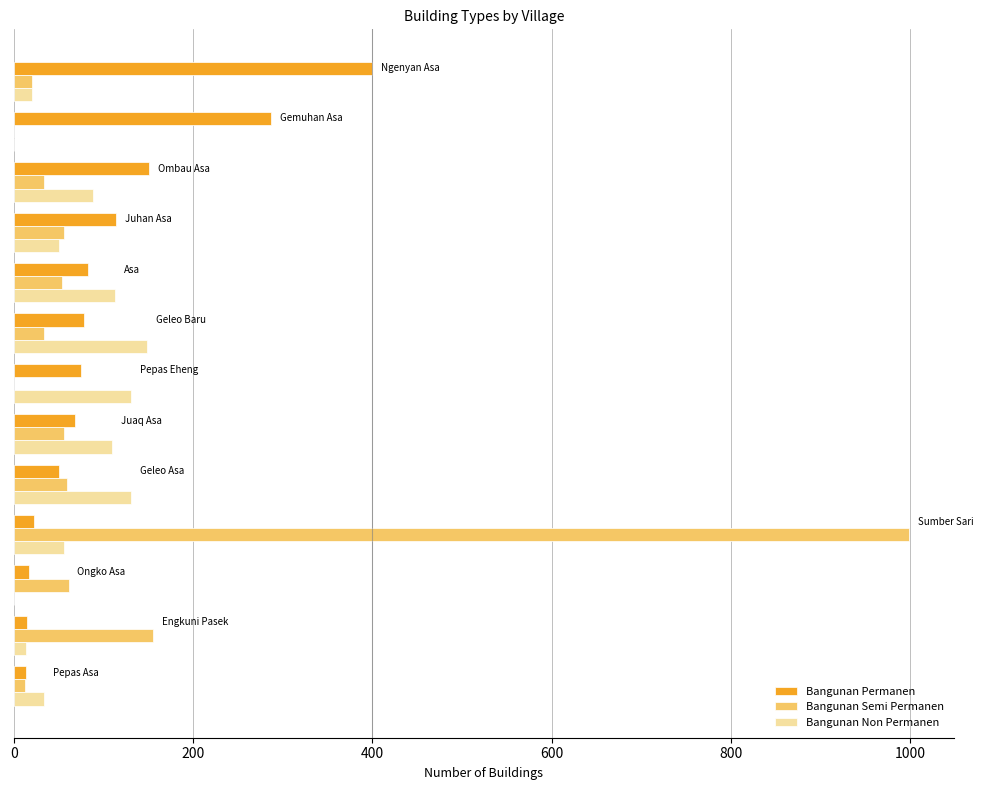

What is the maximum value for Bangunan Non Permanen?

149